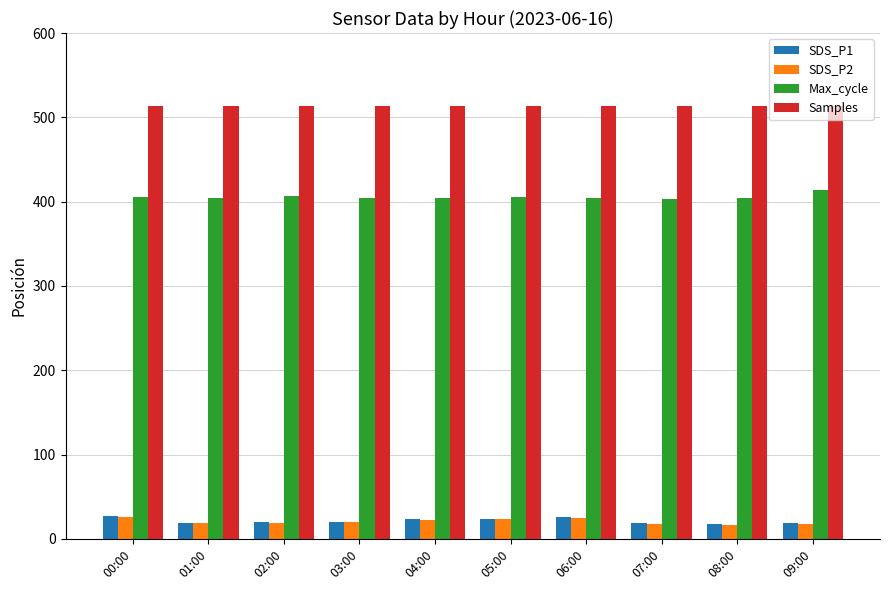

What is the smallest value displayed?

16.6